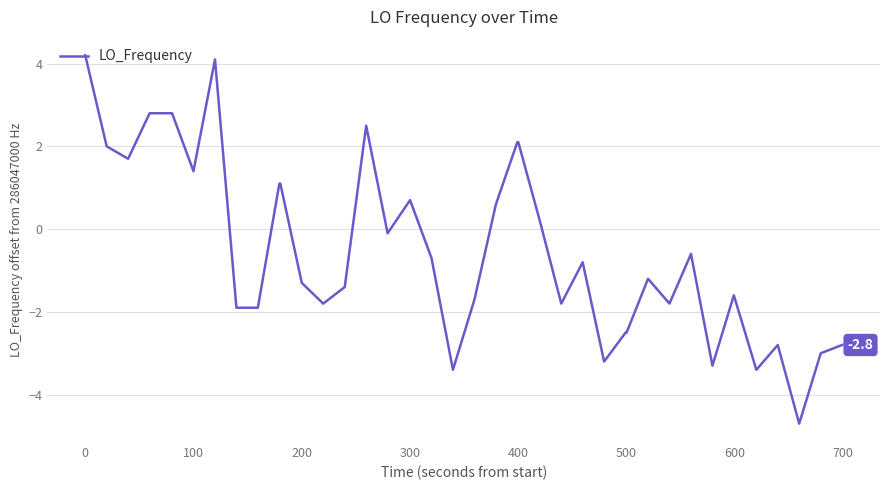

Is this an area chart (filled region under the line)?

No